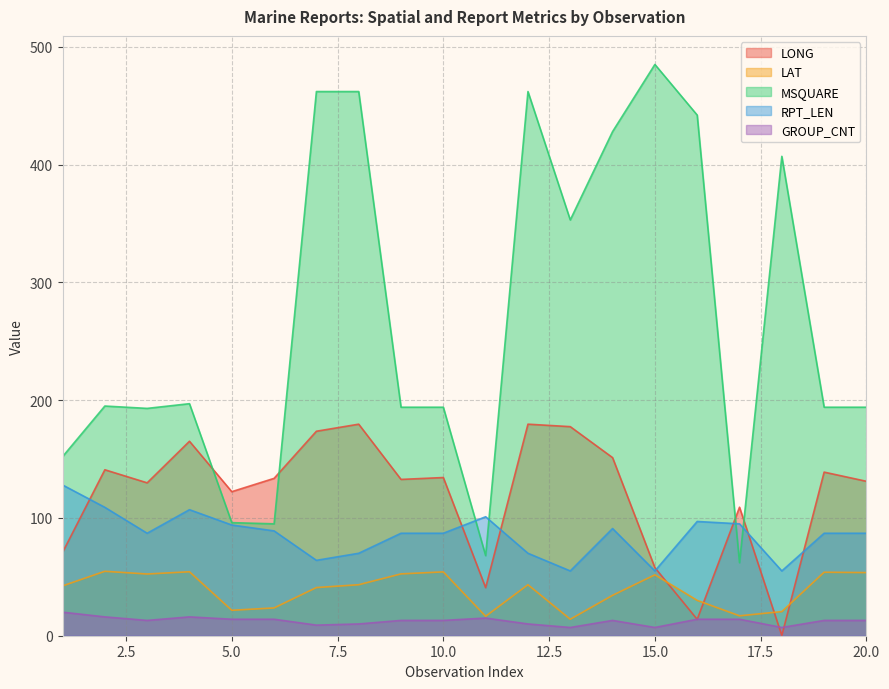

Which category has the lowest value in the MSQUARE series?

17